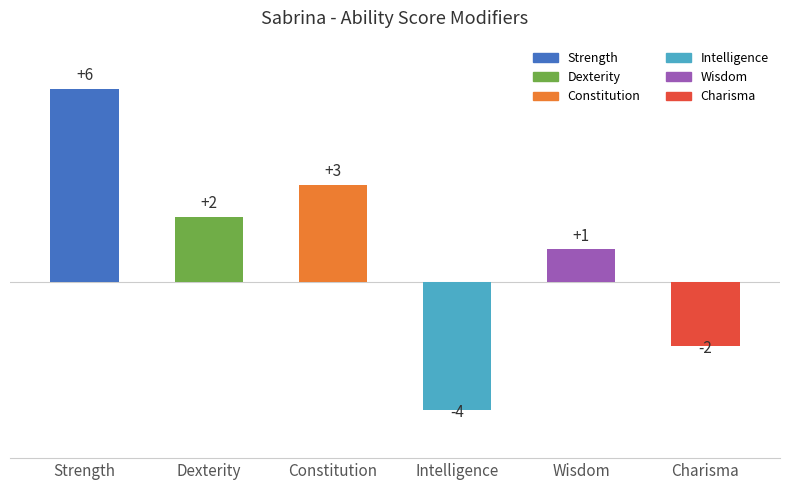

Rank the categories by value from lowest to highest.

Intelligence, Charisma, Wisdom, Dexterity, Constitution, Strength